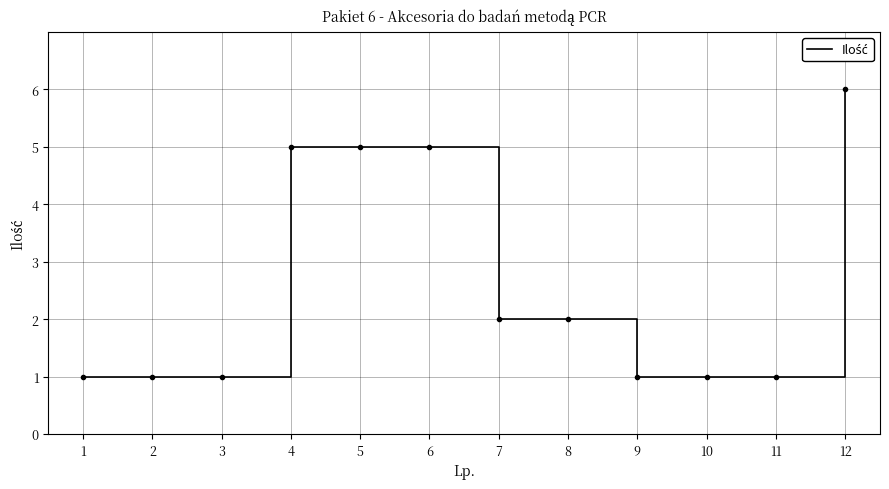

What is the difference between the values at 8 and 10?

1